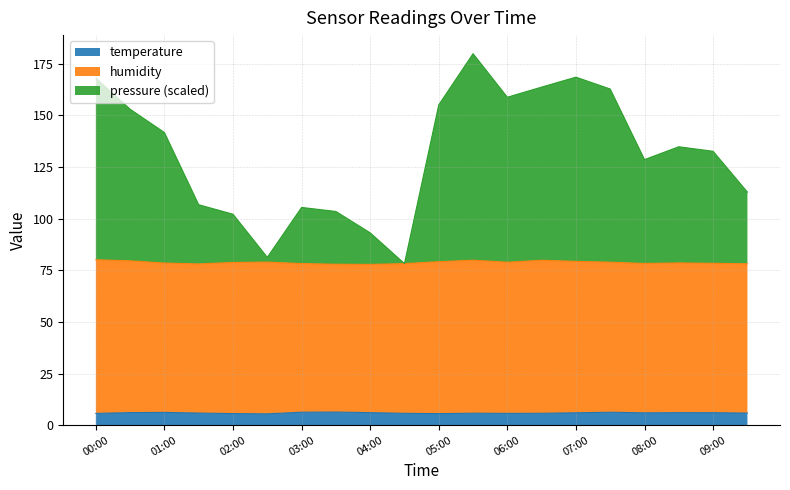

The value of temperature at 03:00 is 6.3. True or false?

True